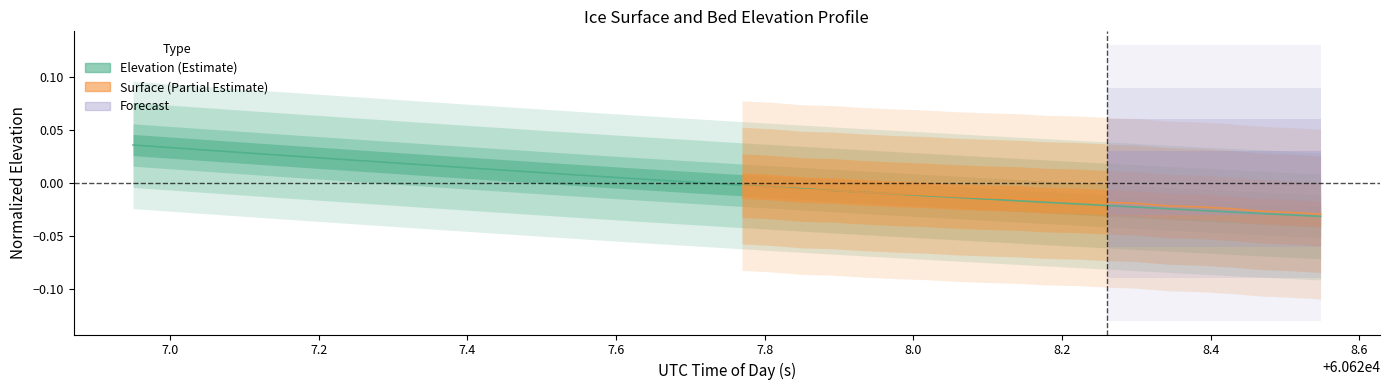

How many values are below zero?

21